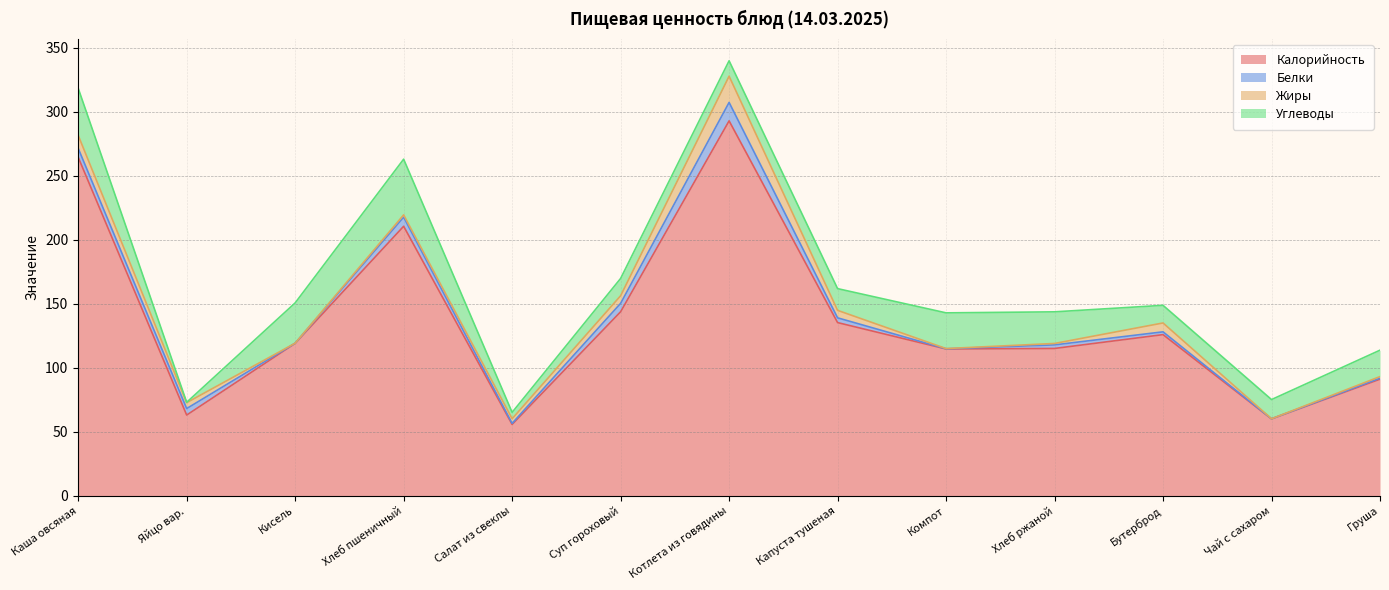

Which category has the lowest value in the Жиры series?

Кисель